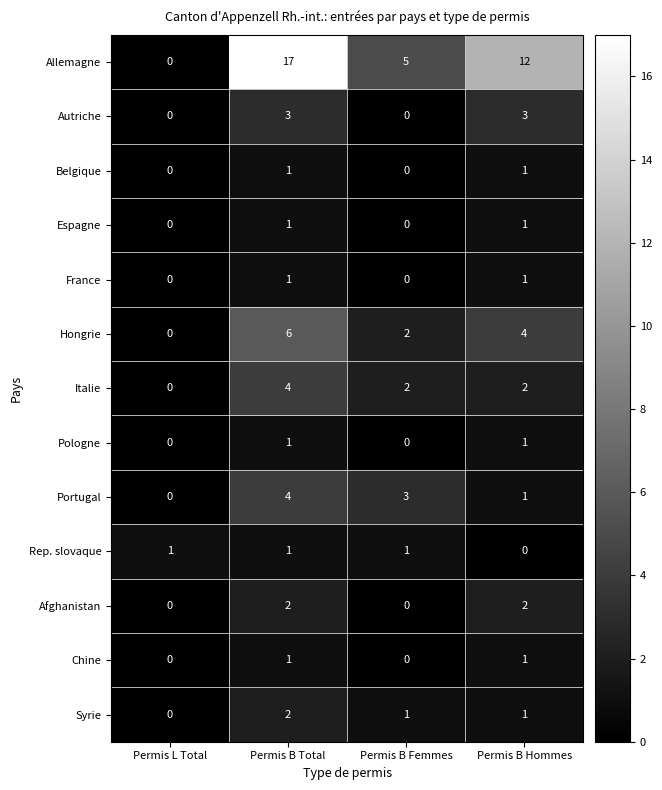

Count the Chine values in the range 0 to 1.

4